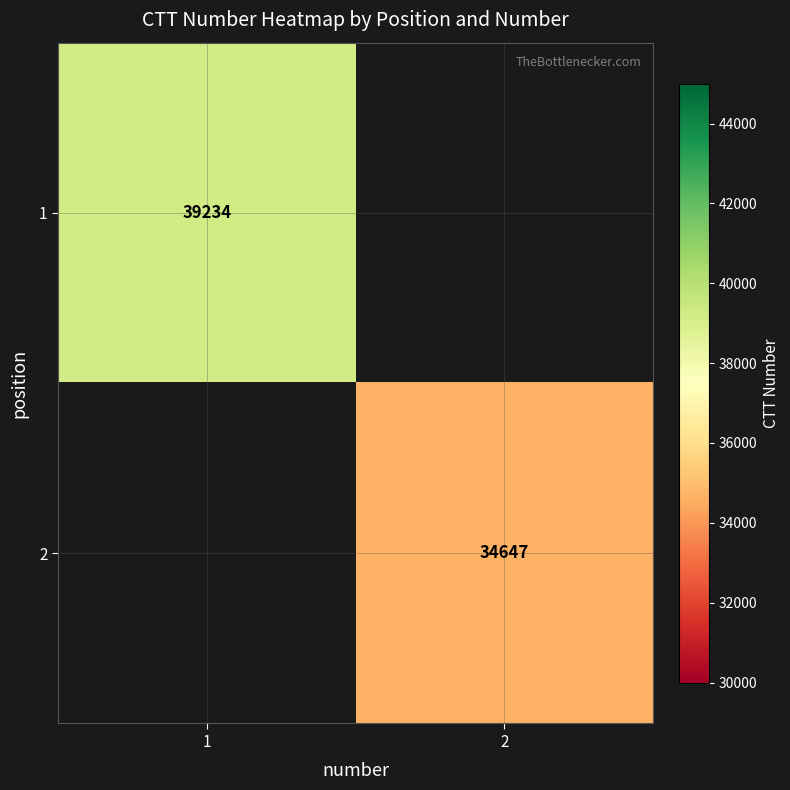

Is it true that 2 equals 17100 at 2?

False